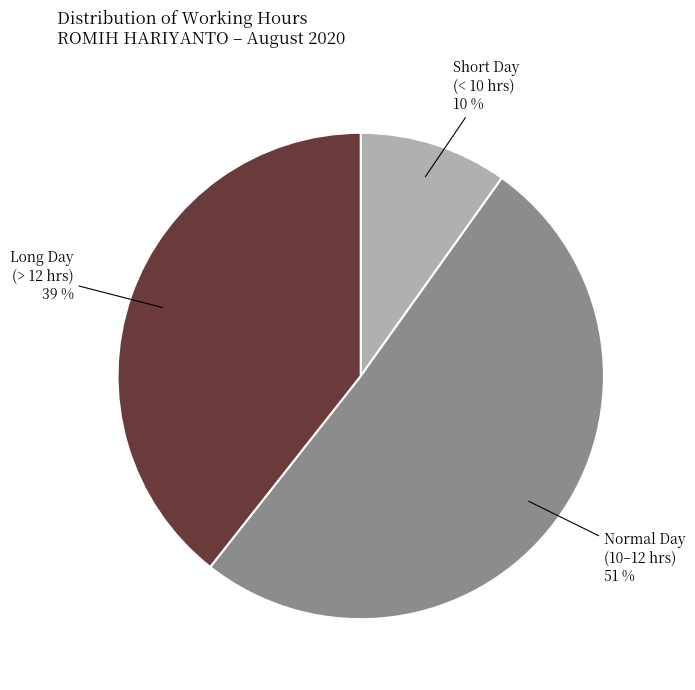

To the nearest percent, what is the difference between the largest and smallest slice percentages?

41%